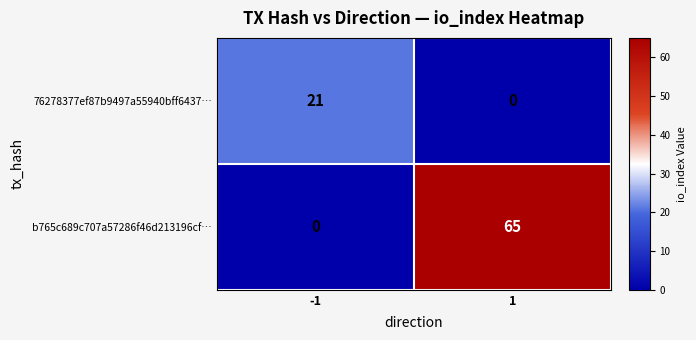

What is the sum of the b765c689c707a57286f46d213196cf… values at 1 and -1?

65